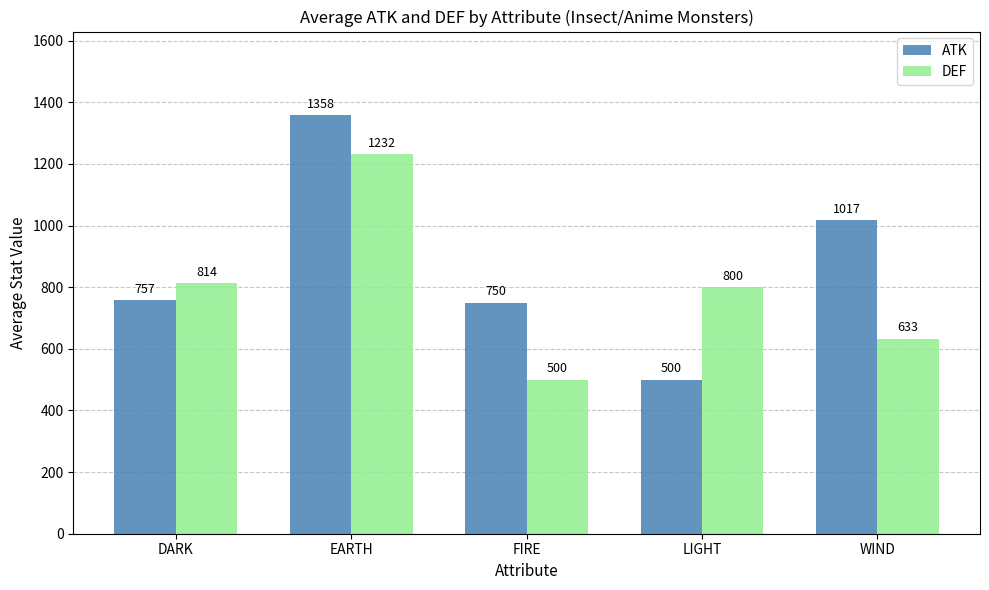

How many distinct data groups are displayed?

2